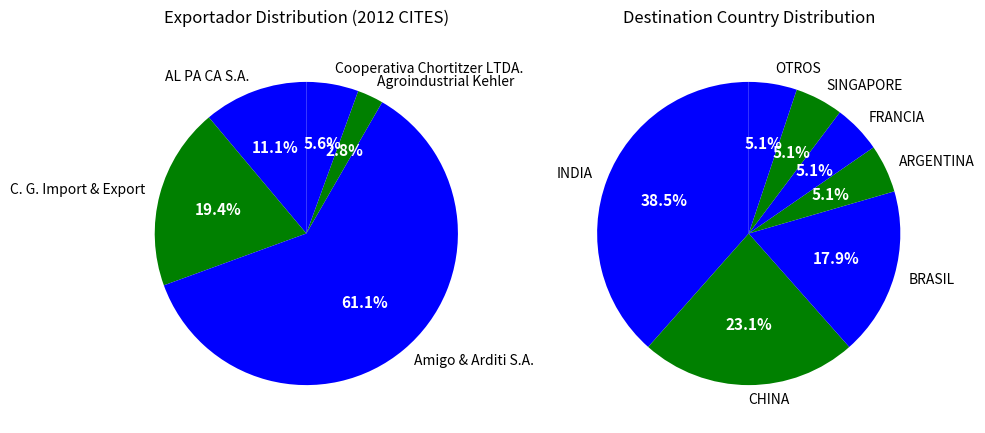

To the nearest percent, what is the average slice percentage?

20%